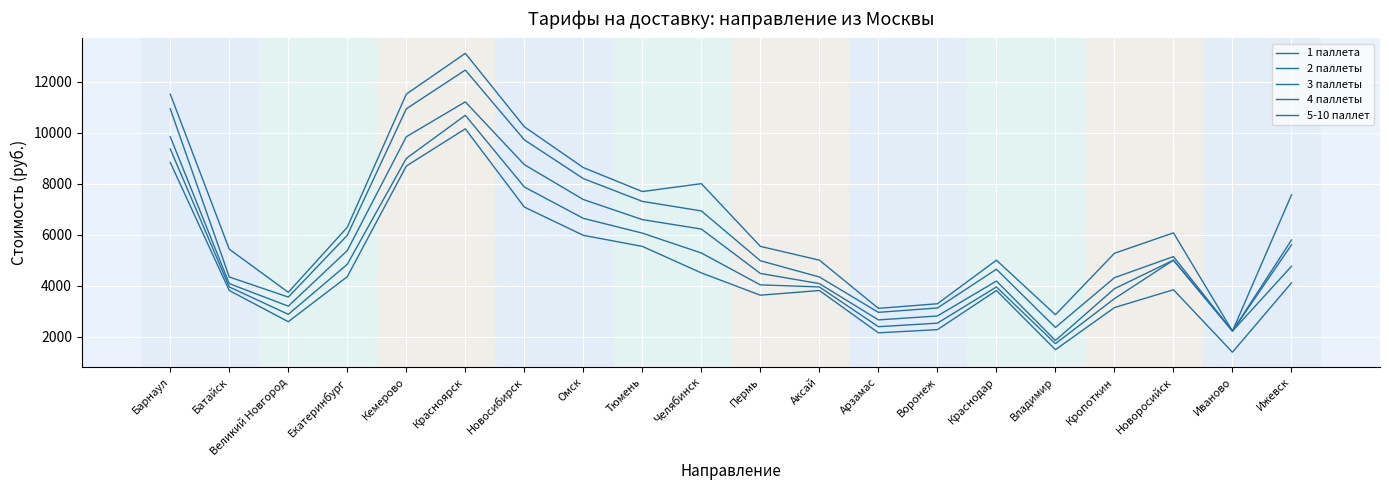

Does the chart have visible grid lines?

Yes